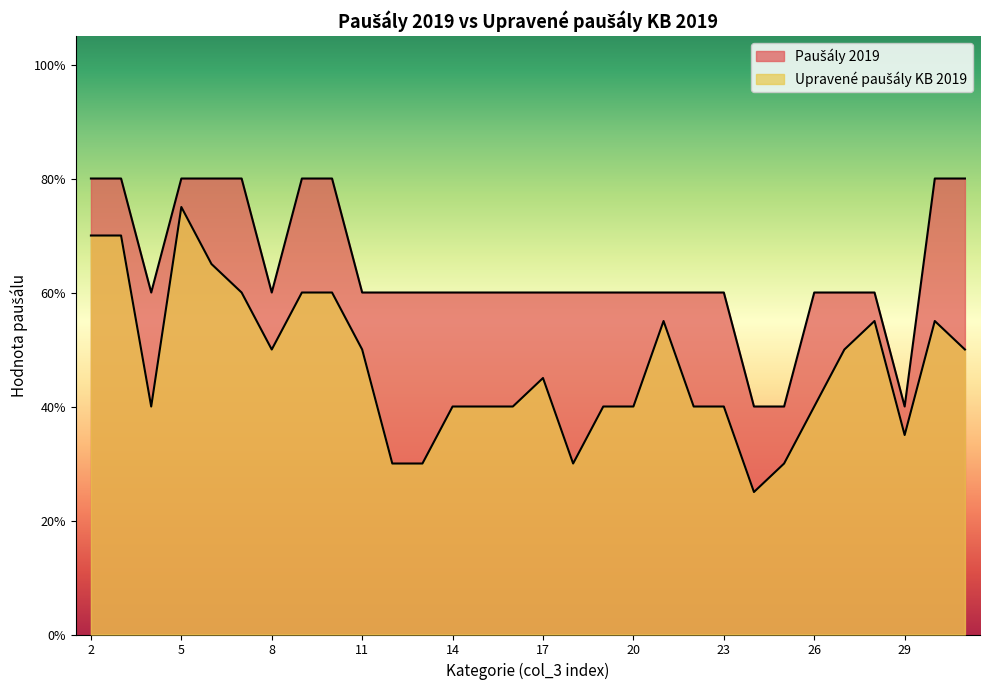

Which label corresponds to the smallest value in the chart?

24